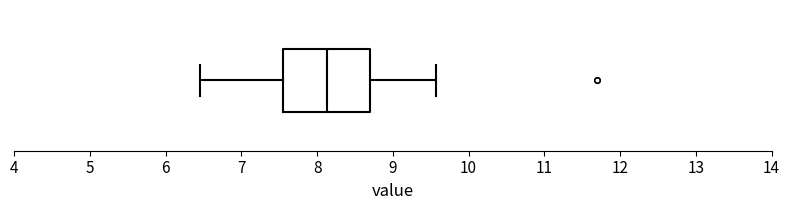

Read this box plot against the x-axis: the position of the median line, the range covered by the box, and the ends of both whiskers. The values are not printed on the chart, so give them approximately, as read against the axis.

median 8.1, box 7.6 to 8.7, whiskers 6.5 to 9.6